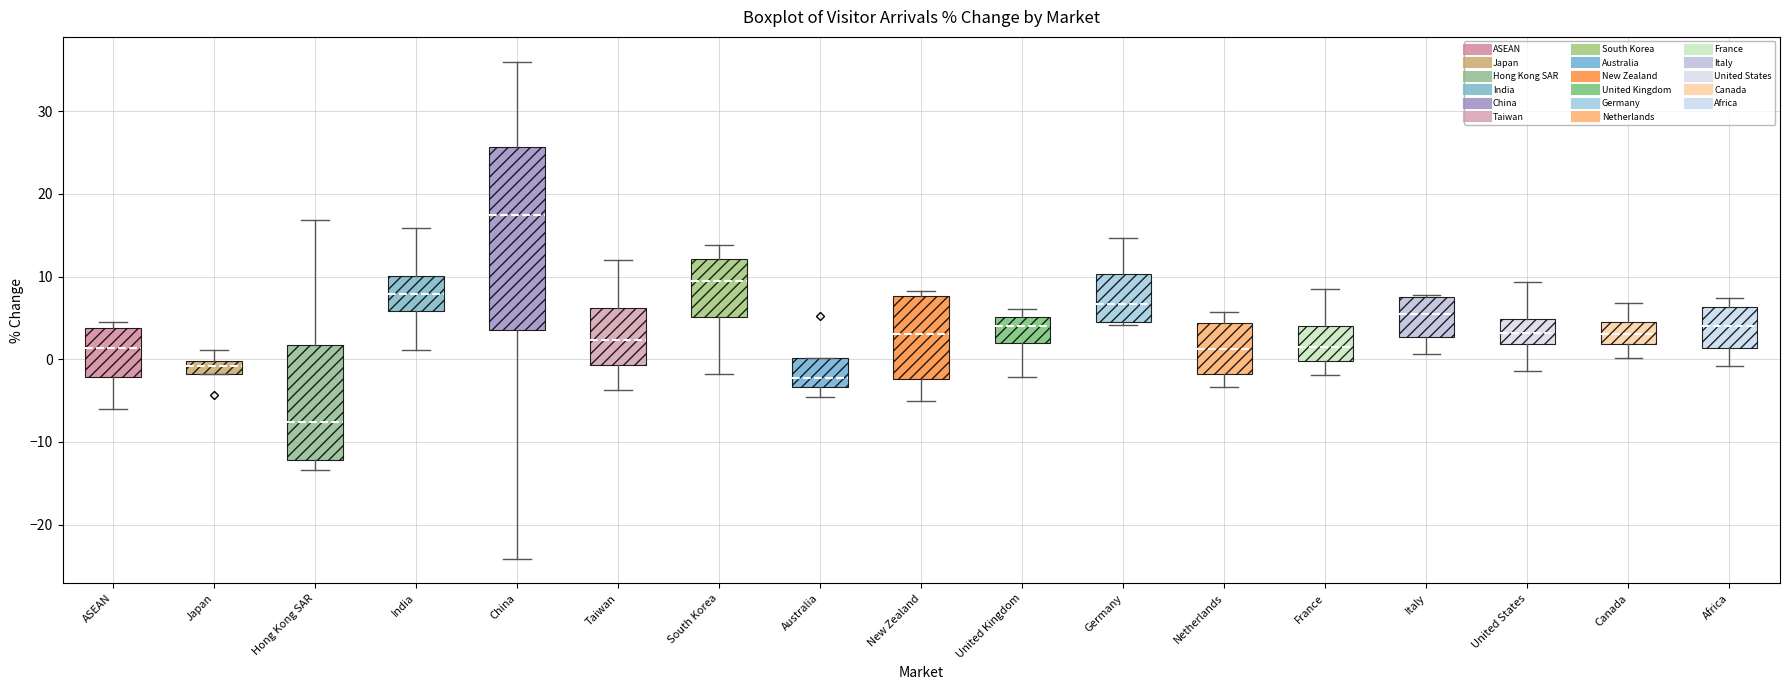

Reading left to right, read every box against the y-axis: the position of its median line, the range the box covers, and the ends of its whiskers. The values are not printed on the chart, so give them approximately, as read against the axis.

ASEAN: median 1, box -2 to 4, whiskers -6 to 5
Japan: median -1, box -2 to 0, whiskers -2 to 1
Hong Kong SAR: median -8, box -12 to 2, whiskers -13 to 17
India: median 8, box 6 to 10, whiskers 1 to 16
China: median 18, box 4 to 26, whiskers -24 to 36
Taiwan: median 2, box -1 to 6, whiskers -4 to 12
South Korea: median 10, box 5 to 12, whiskers -2 to 14
Australia: median -2, box -3 to 0, whiskers -4 to 0
New Zealand: median 3, box -2 to 8, whiskers -5 to 8 (just above the box's upper edge)
United Kingdom: median 4, box 2 to 5, whiskers -2 to 6
Germany: median 7, box 5 to 10, whiskers 4 to 15
Netherlands: median 1, box -2 to 4, whiskers -3 to 6
France: median 2, box 0 to 4, whiskers -2 to 9
Italy: median 5, box 3 to 8, whiskers 1 to 8
United States: median 3, box 2 to 5, whiskers -1 to 9
Canada: median 3, box 2 to 4, whiskers 0 to 7
Africa: median 4, box 1 to 6, whiskers -1 to 7